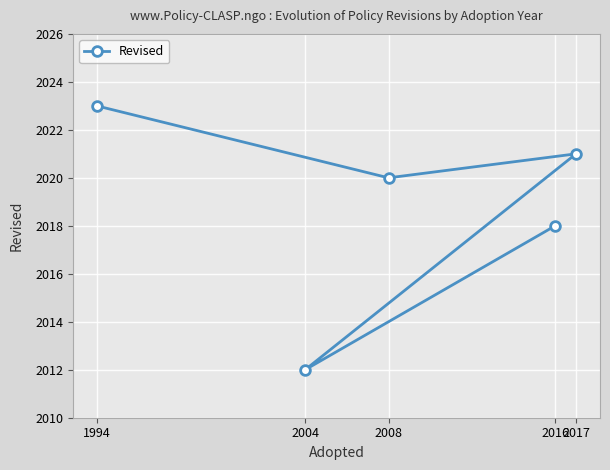

True or false: the data shows 905 at 2017.

False